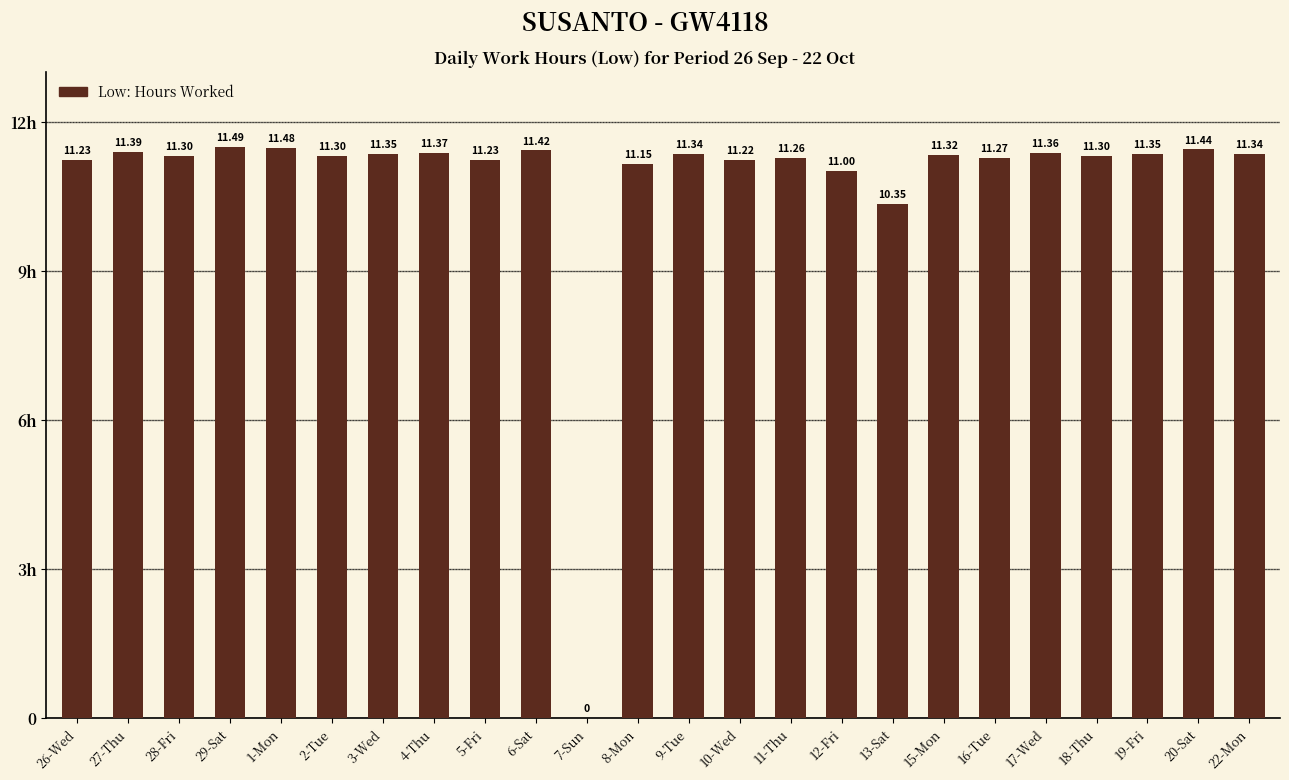

Reading right to left, transcribe all the data shown in this chart.

11.3	11.4	11.3	11.3	11.4	11.3	11.3	10.3	11.0	11.3	11.2	11.3	11.2	0.0	11.4	11.2	11.4	11.3	11.3	11.5	11.5	11.3	11.4	11.2